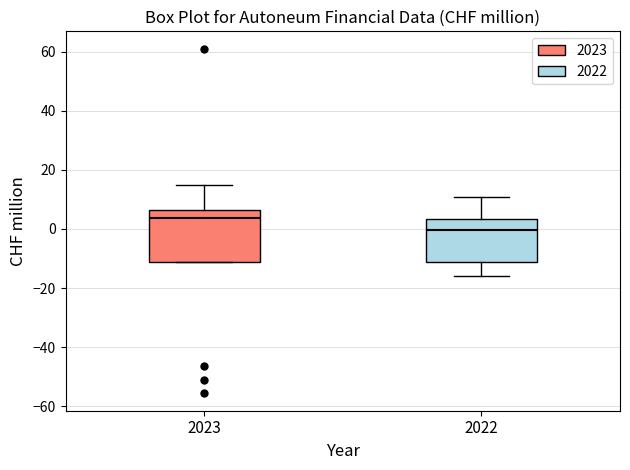

Reading left to right, read every box against the y-axis: the position of its median line, the range the box covers, and the ends of its whiskers. The values are not printed on the chart, so give them approximately, as read against the axis.

2023: median 4, box -12 to 6, whiskers -12 to 14
2022: median 0, box -12 to 4, whiskers -16 to 10